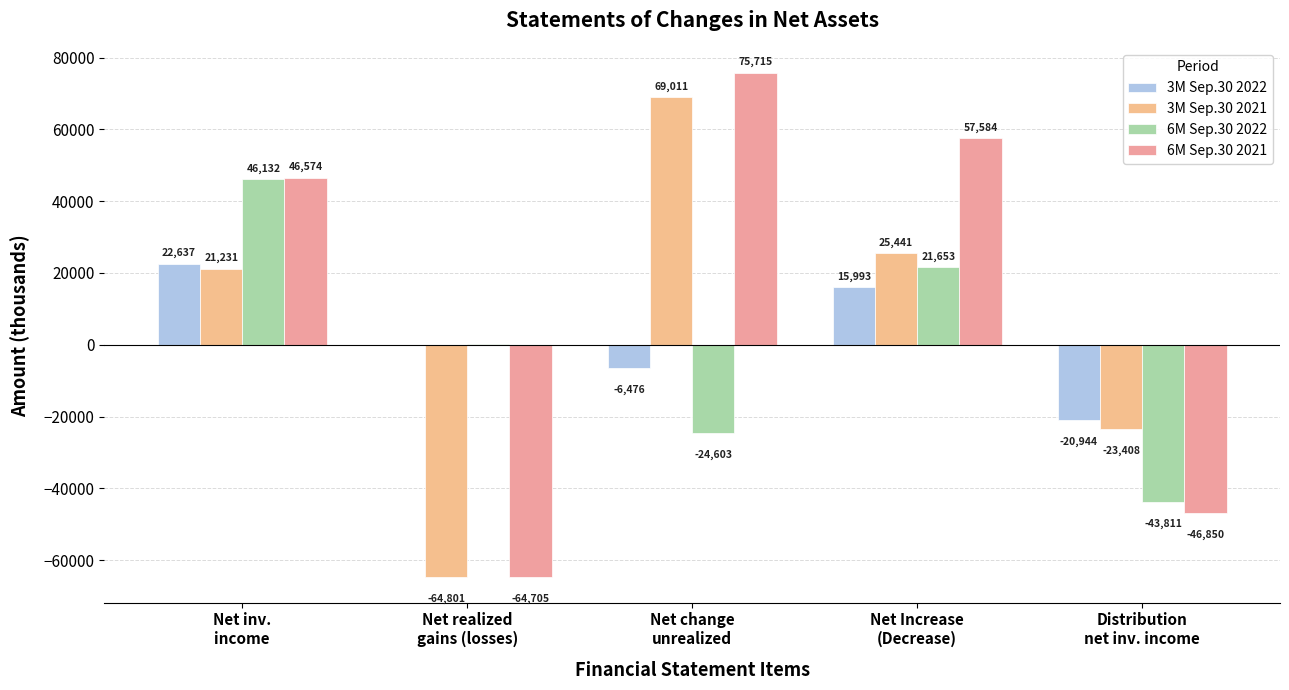

Which label corresponds to the smallest value in the chart?

Net realized
gains (losses)